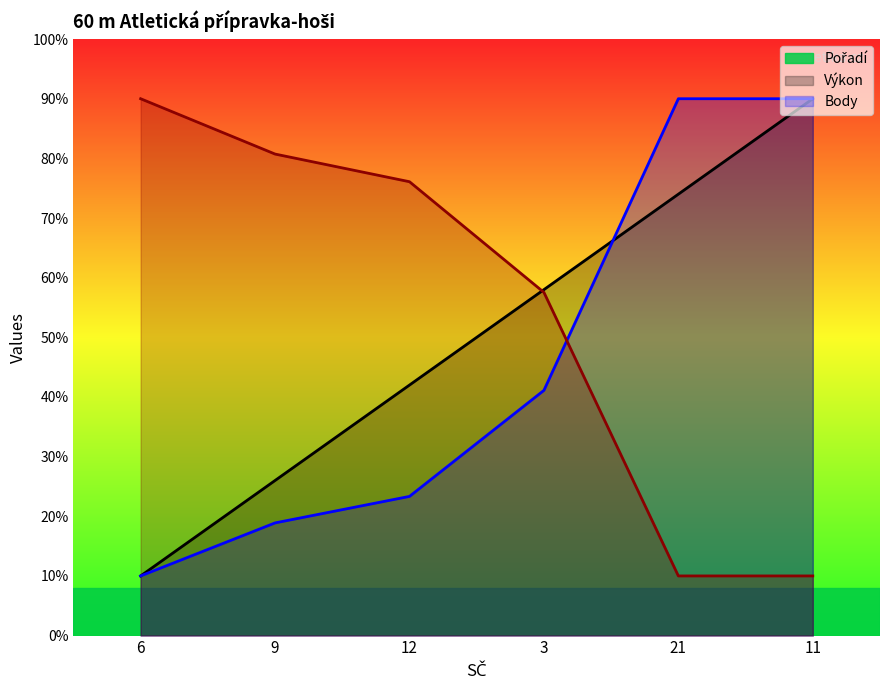

Between 9 and 3, which series saw the biggest shift?

Pořadí